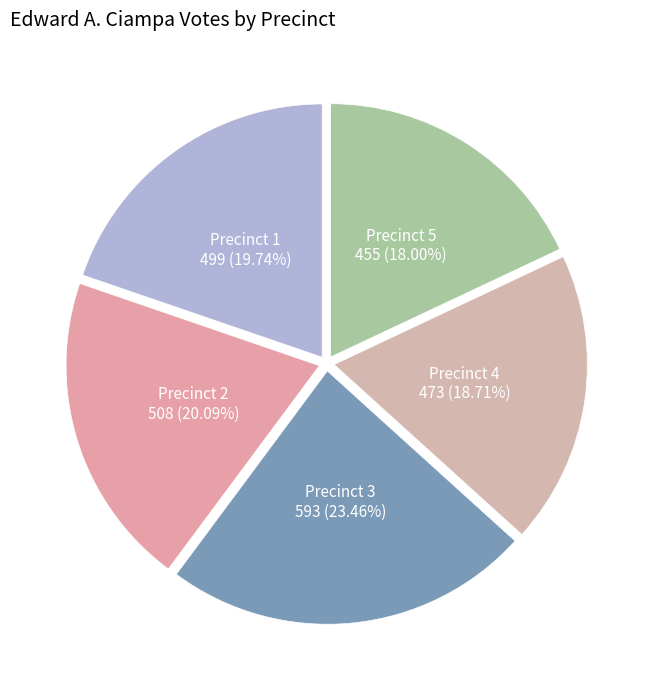

What is the ratio of the value at Precinct 3 to the value at Precinct 2?

1.2